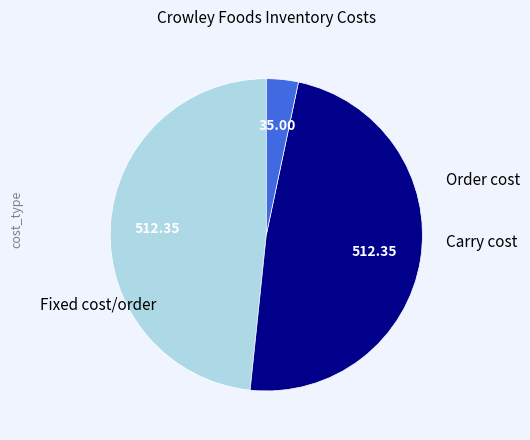

What percentage is the Fixed cost/order slice, to the nearest percent?

3%